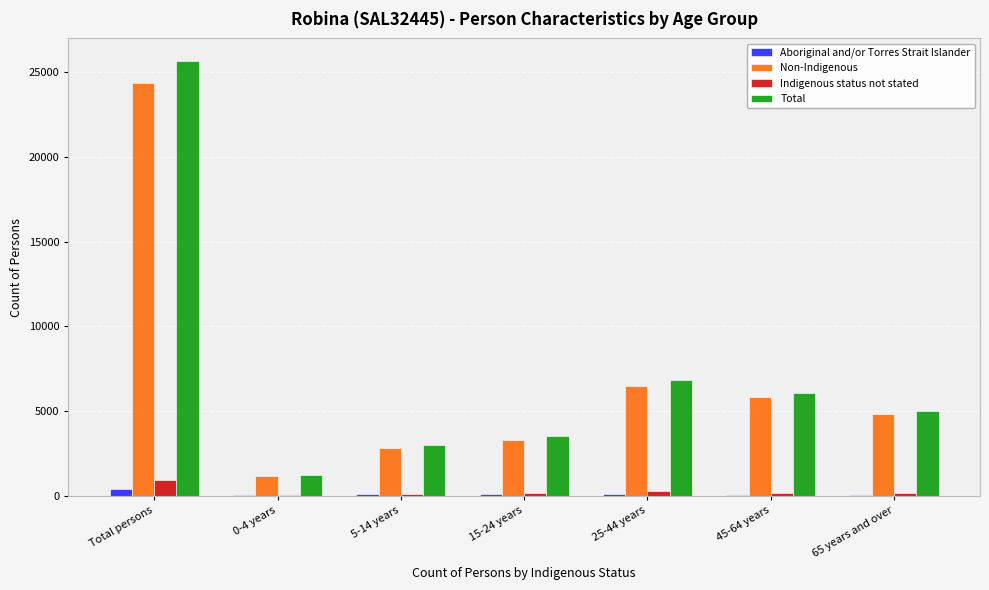

Which series changed the most between Total persons and 5-14 years?

Total